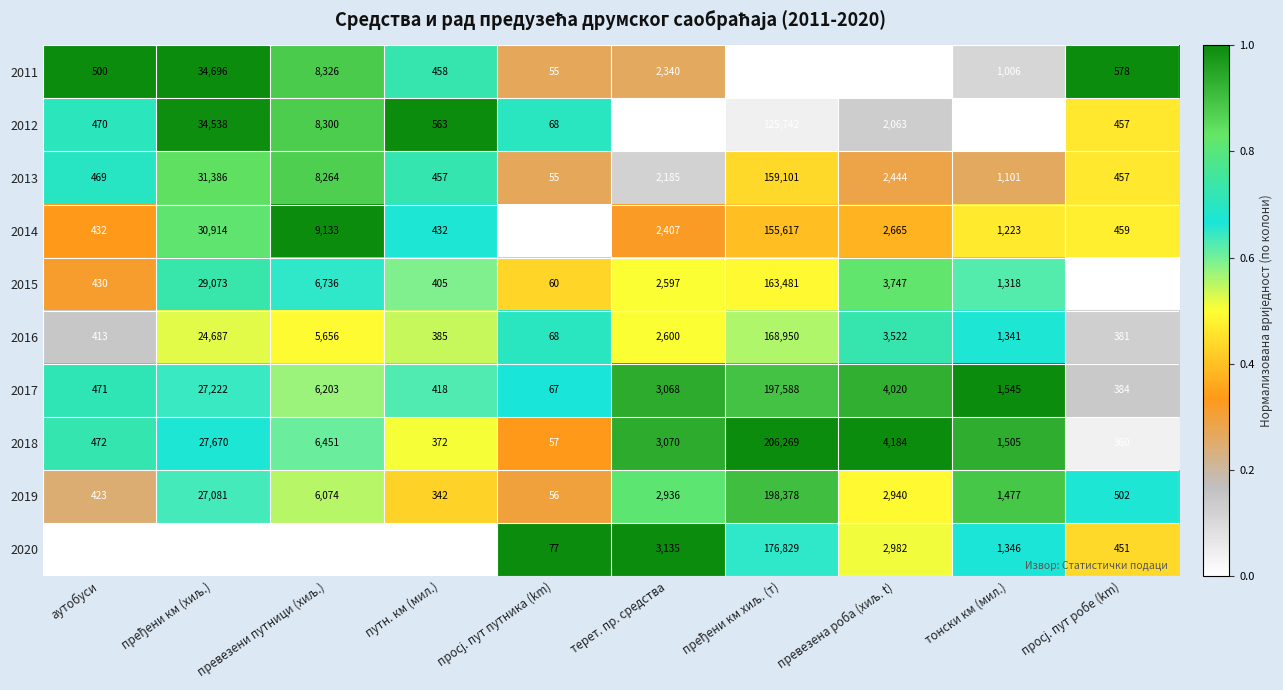

What is the difference between the second highest and minimum values in the 2013 series?

31331